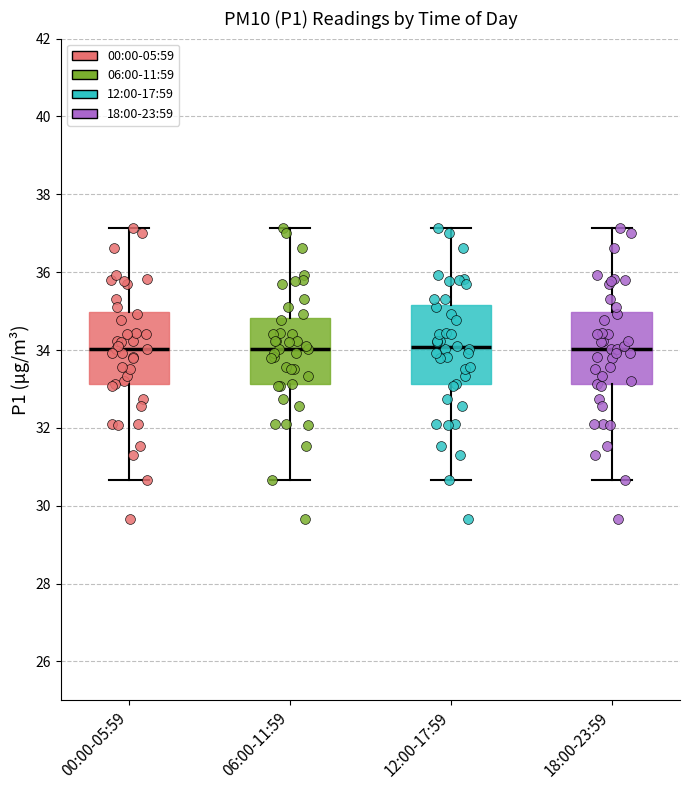

Where is the upper edge of the box for 06:00-11:59 on the y-axis? The values are not printed on the chart, so give them approximately, as read against the axis.

34.8